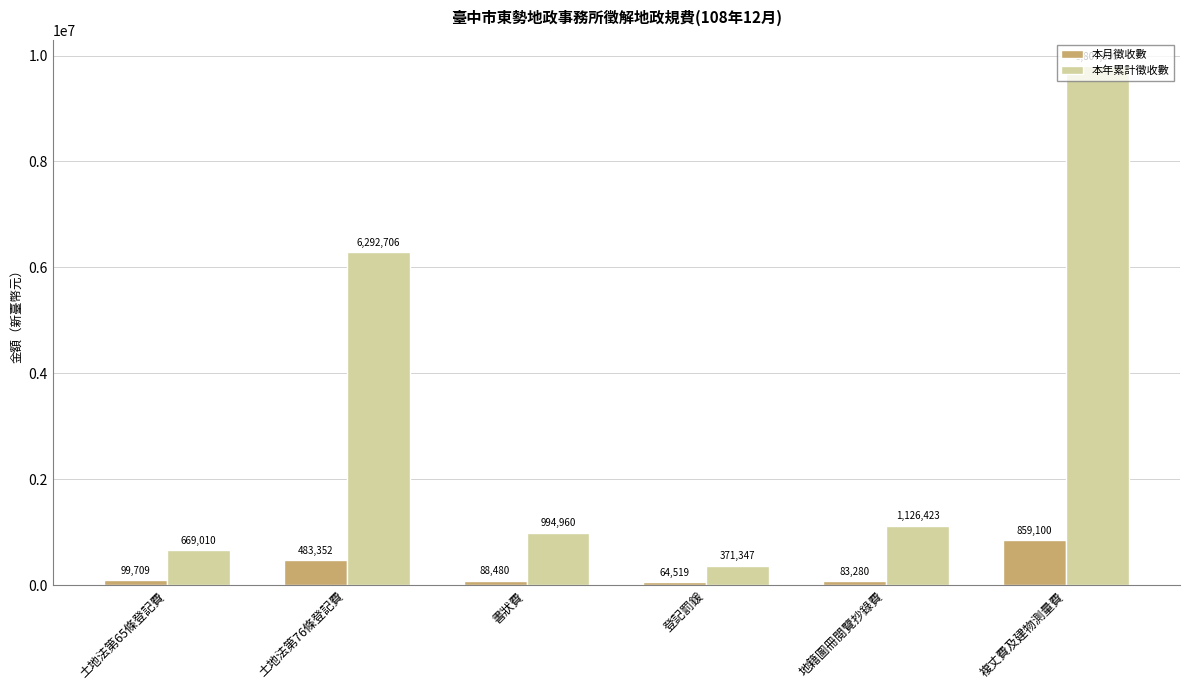

What are all the series names shown in the legend?

本月徵收數, 本年累計徵收數